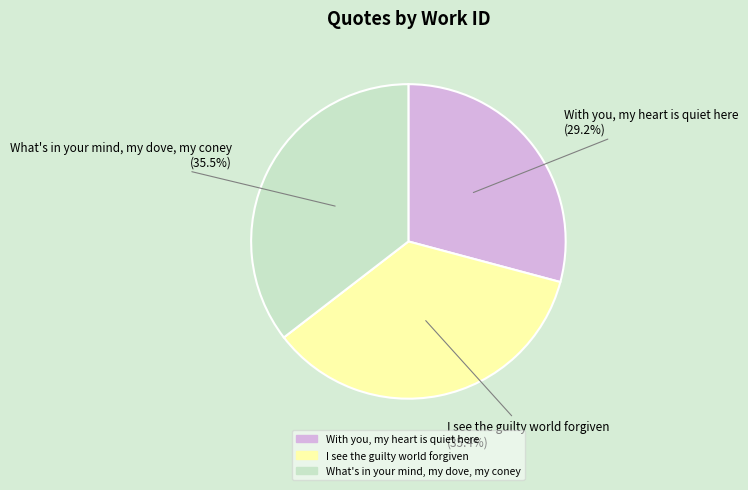

To the nearest percent, what is the difference between the largest and smallest slice percentages?

6%